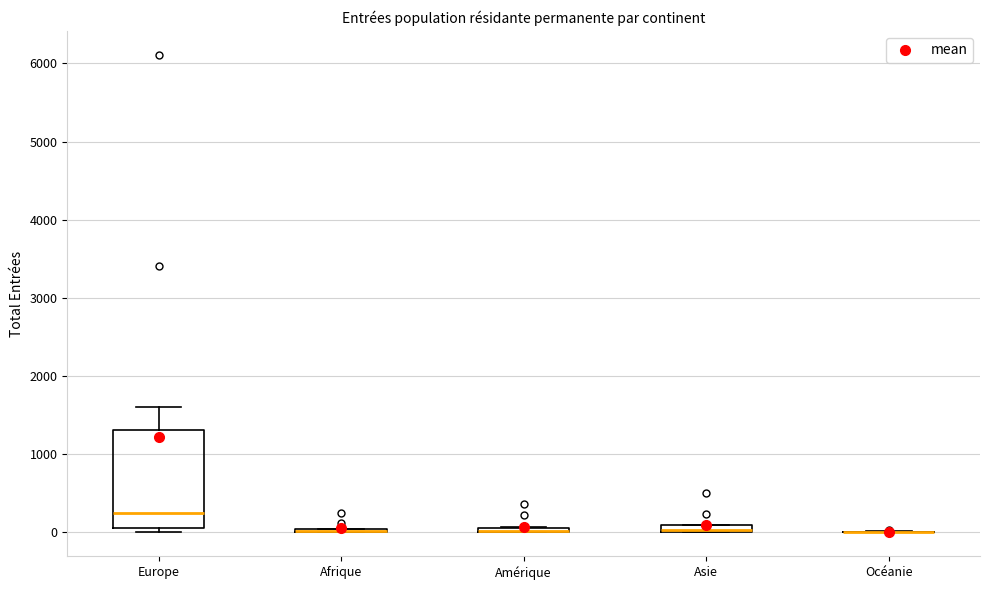

Comparing the boxes themselves (not the whiskers), which one is the tallest?

Europe